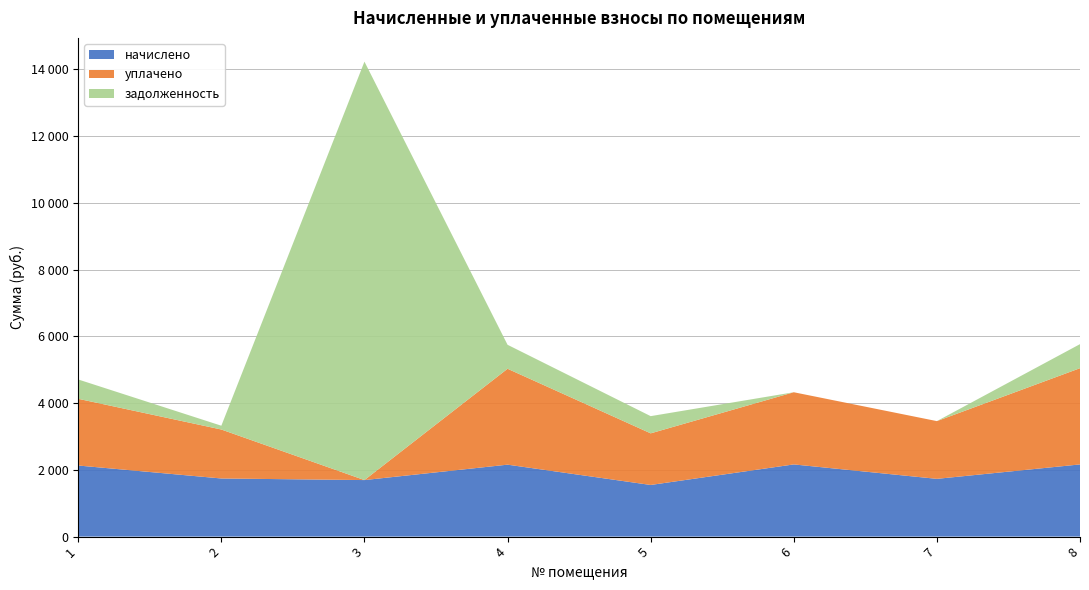

Reading left to right, list all the values displayed in this chart.

начислено: 1=2129.9	2=1741.3	3=1693.7	4=2155.6	5=1547.0	6=2162.9	7=1730.3	8=2162.9
уплачено: 1=1999.4	2=1467.6	3=0.0	4=2874.2	5=1547.0	6=2162.9	7=1730.3	8=2883.9
задолженность: 1=579.4	2=113.9	3=12541.0	4=718.5	5=515.7	6=0.0	7=0.0	8=721.0